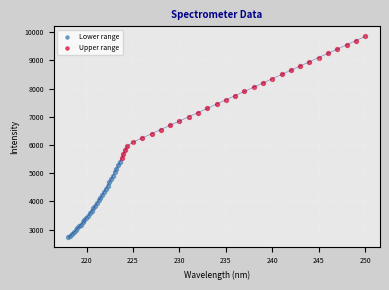

Which series reaches the minimum Y coordinate?

Lower range